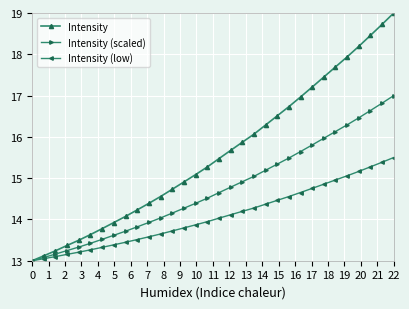

Which series has the largest total across all categories?

Intensity